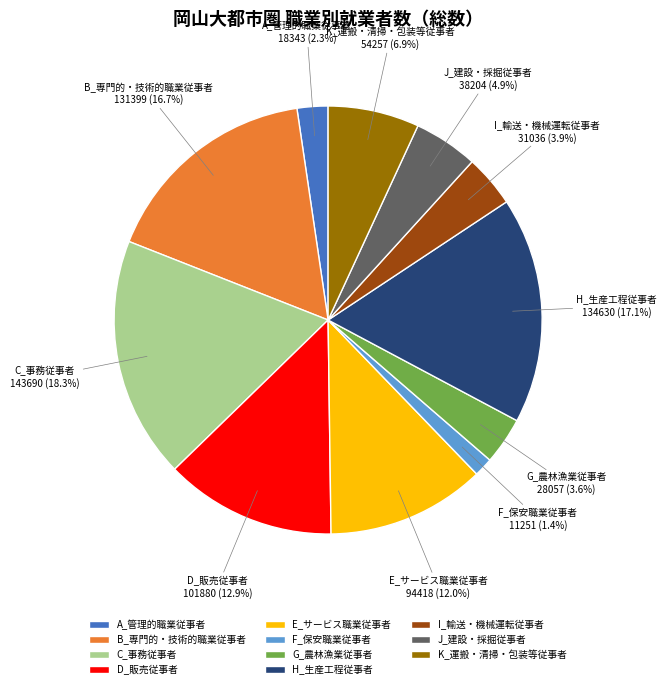

Which category has the smallest portion of the pie?

F_保安職業従事者